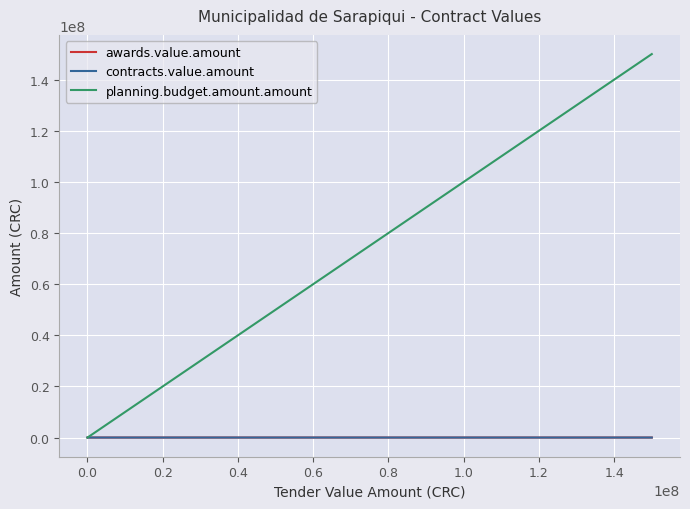

How many lines are shown in the chart?

3